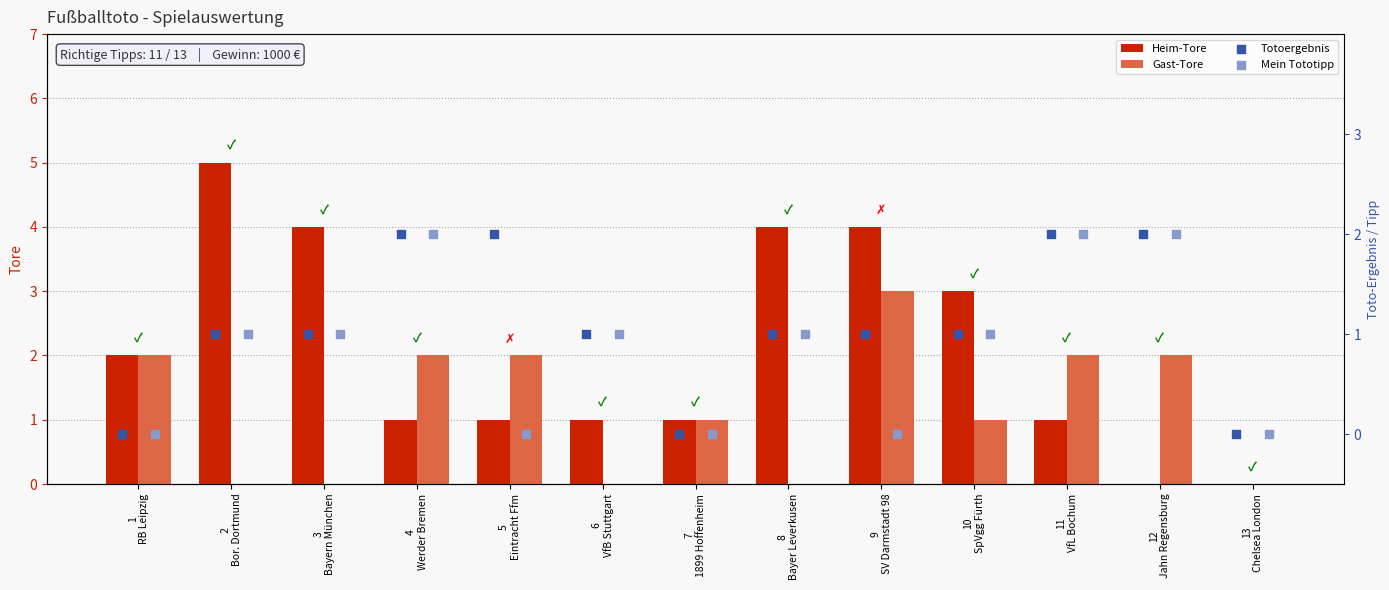

Which series contains the lowest Y value?

Heim-Tore